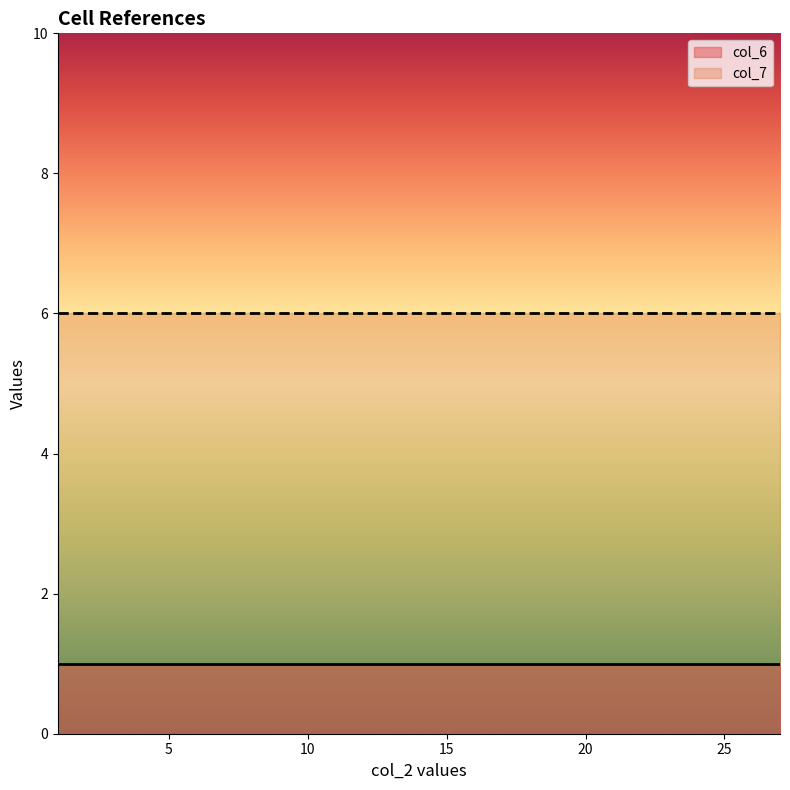

Between 3 and 5, which series saw the biggest shift?

col_6